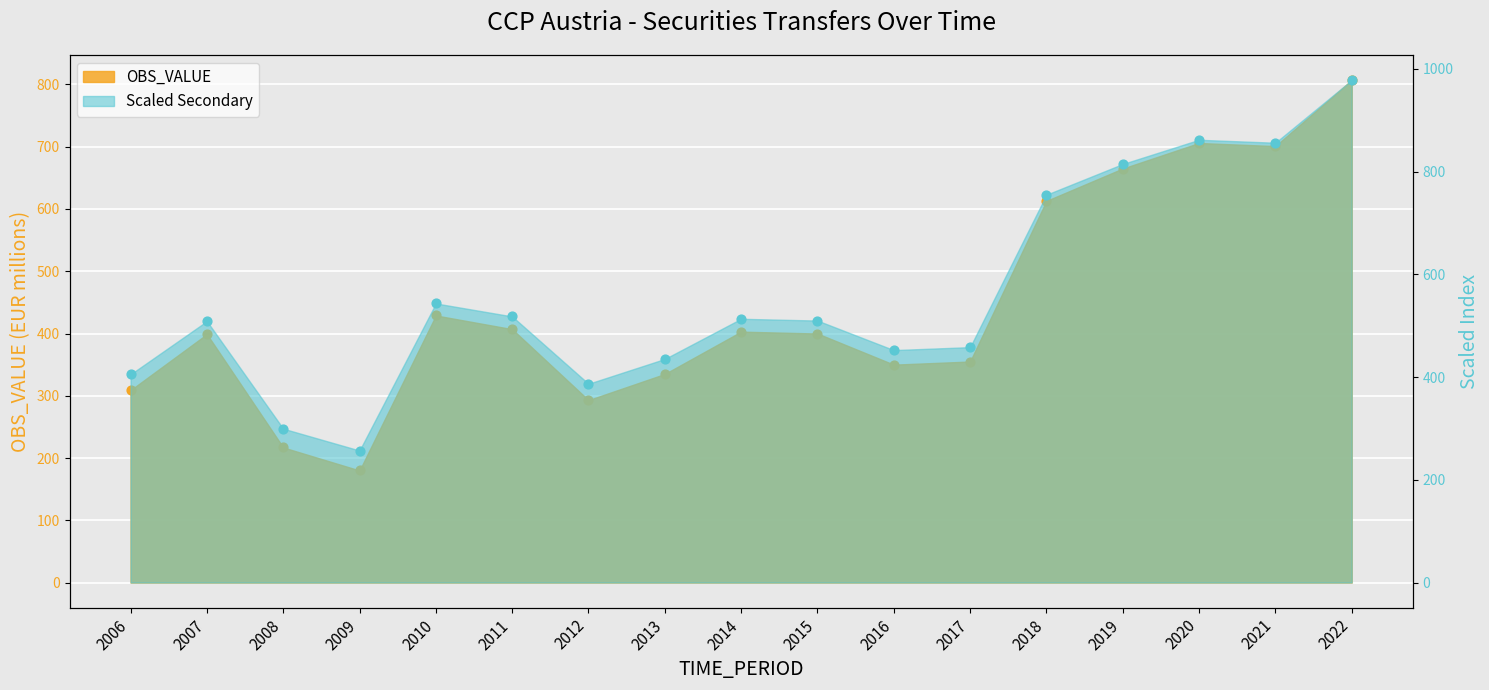

What is the change in value from 2008 to 2022?

+590